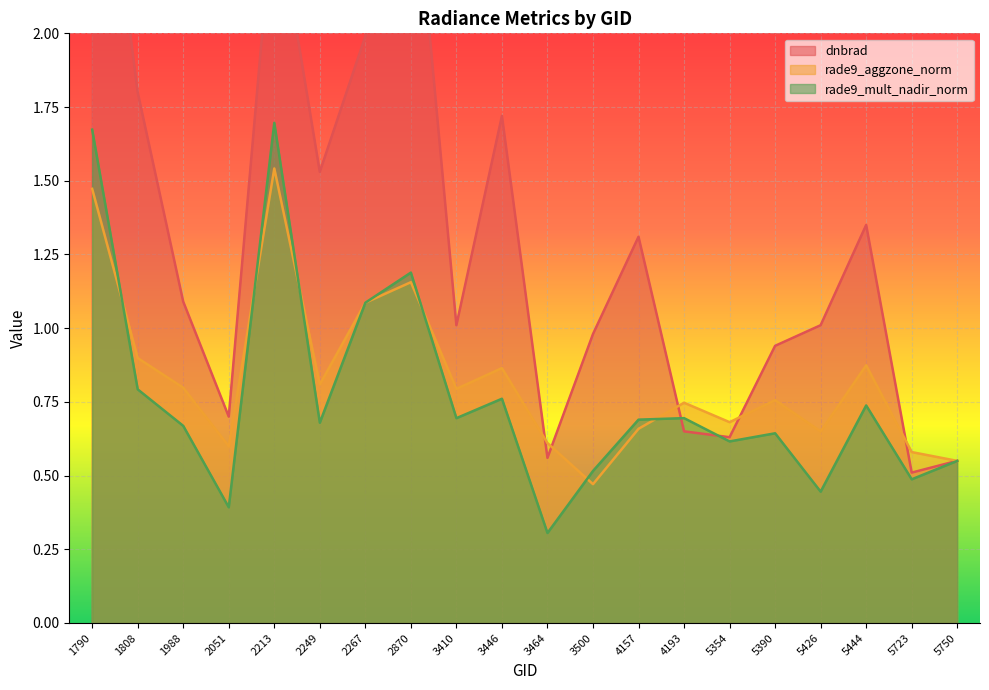

Between 2213 and 4157, which is larger?

2213